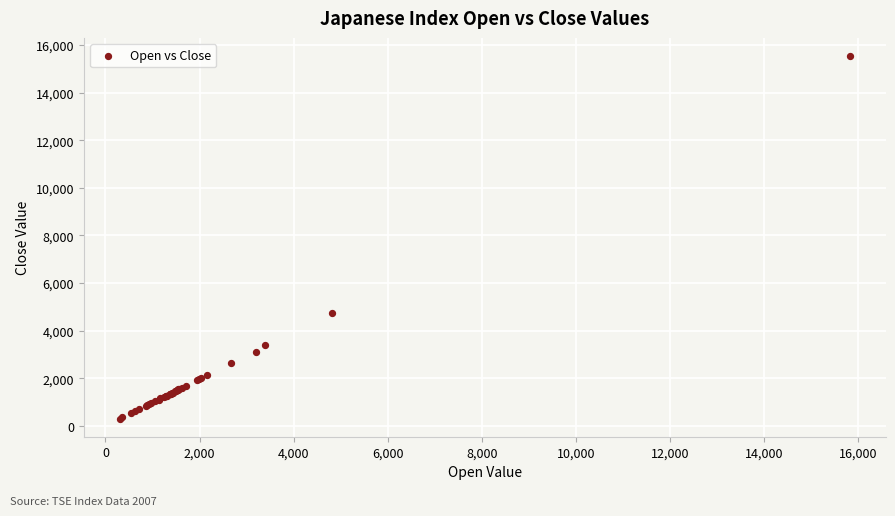

What Y value in the scatter plot is closest to 7922?

4742.4